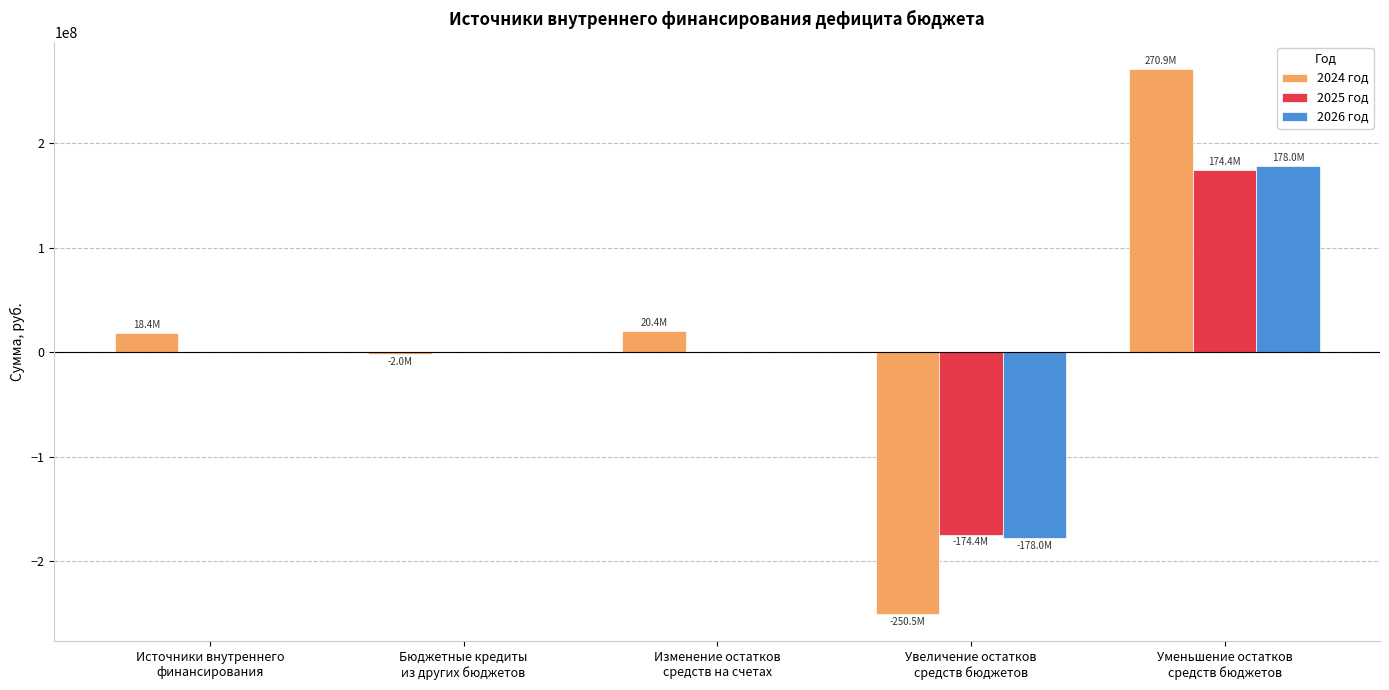

How many distinct data groups are displayed?

3